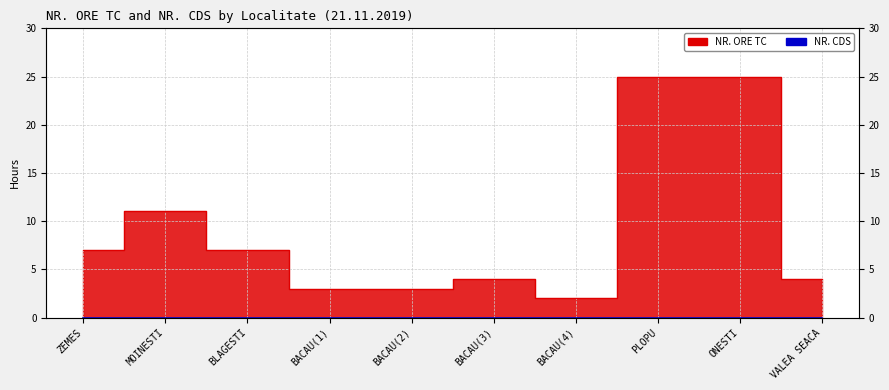

How many interior local valleys (lower than both neighbors) does the data have?

1